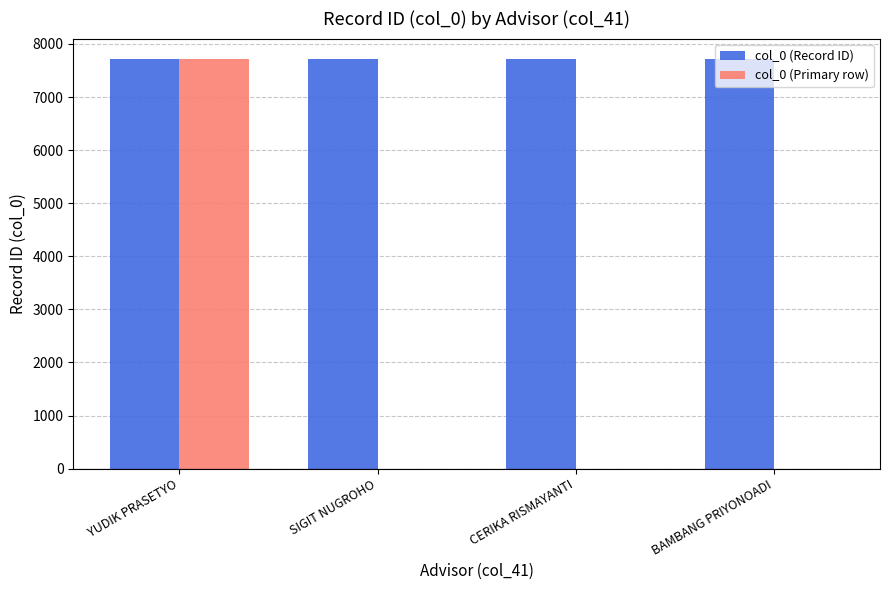

What is the sum of all col_0 (Record ID) values?

30860